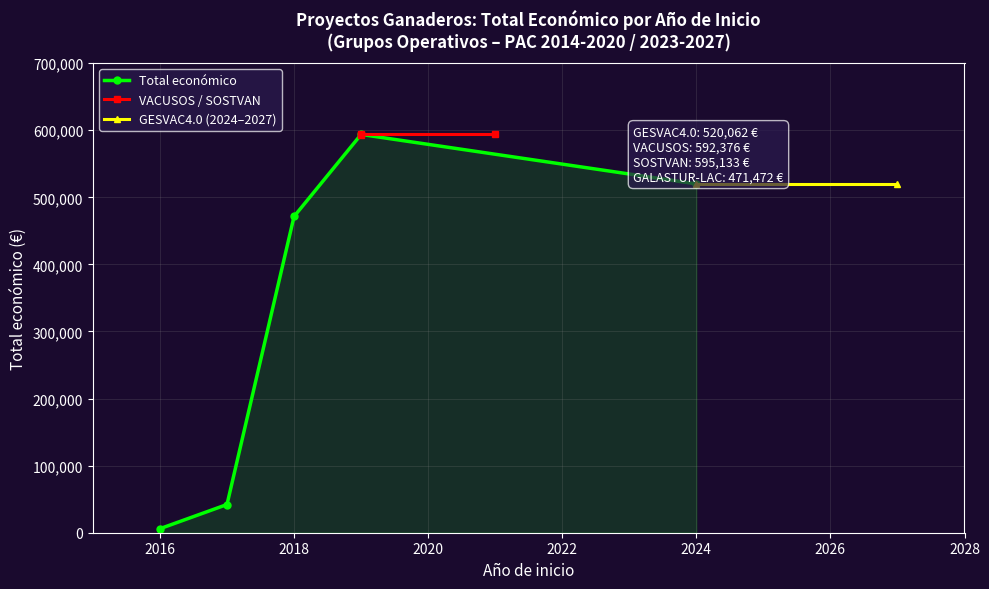

The value at 2017 is 42072. True or false?

True